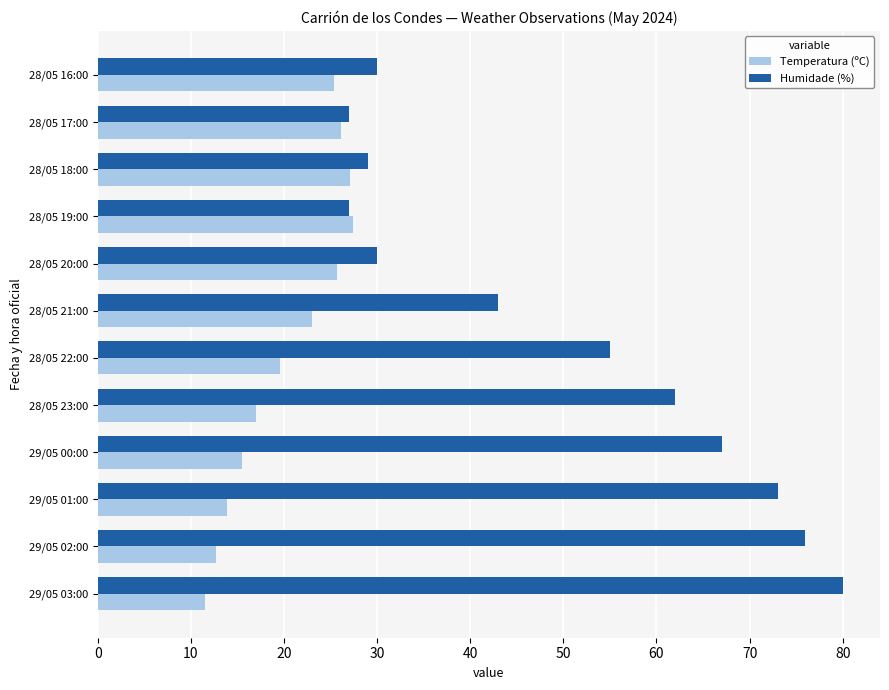

What is the maximum value for Humidade (%)?

80.0